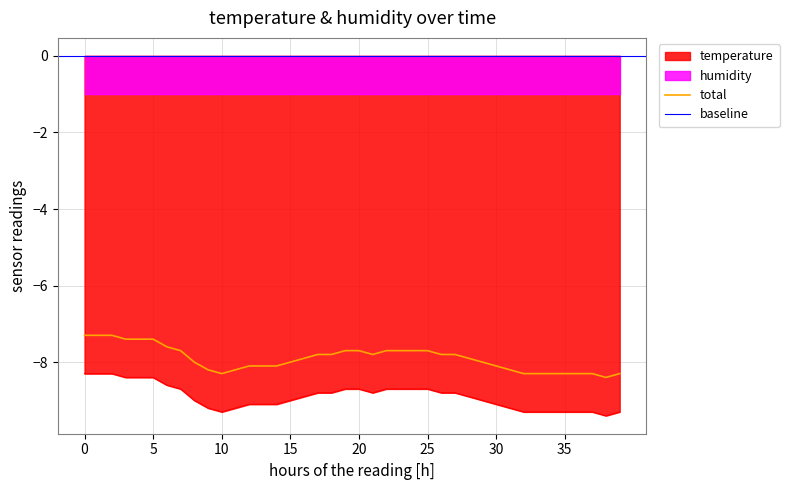

True or false: total and temperature intersect in this chart.

False